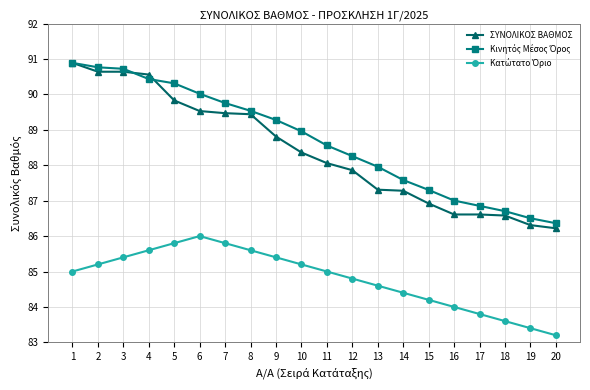

What is the spread (max minus min) of values at 8?

3.9